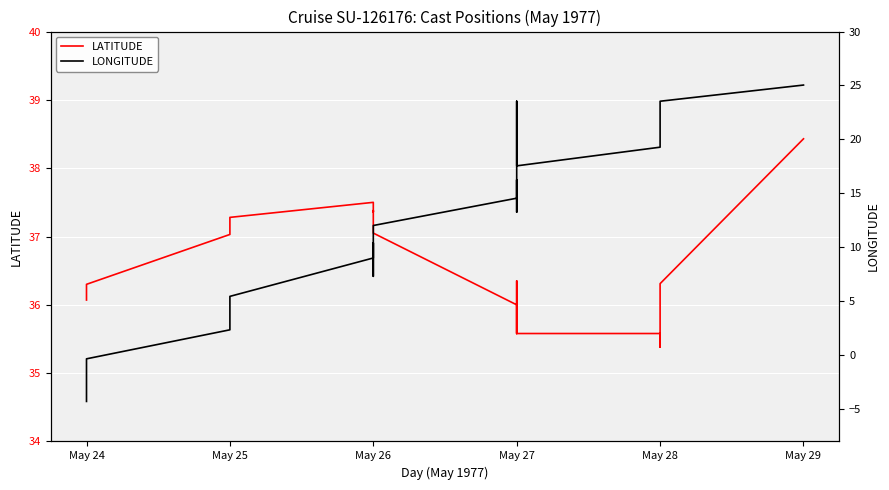

How many interior local peaks does the LATITUDE series have?

3